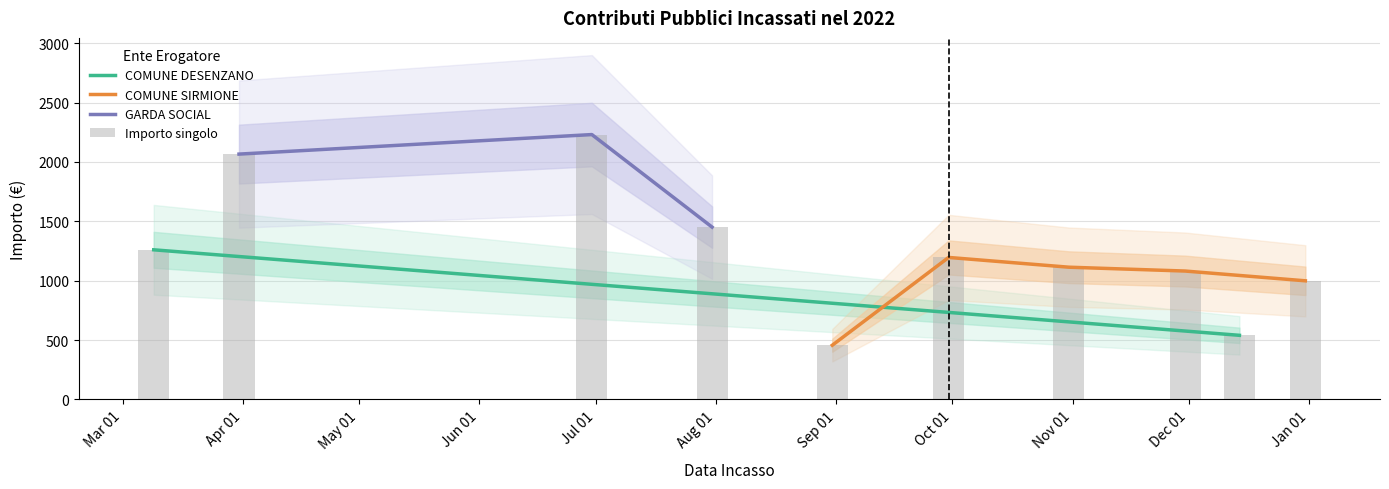

Rank the categories by value from lowest to highest.

2022-08-31, 2022-12-14, 2022-12-31, 2022-11-30, 2022-10-31, 2022-09-30, 2022-03-09, 2022-07-31, 2022-03-31, 2022-06-30